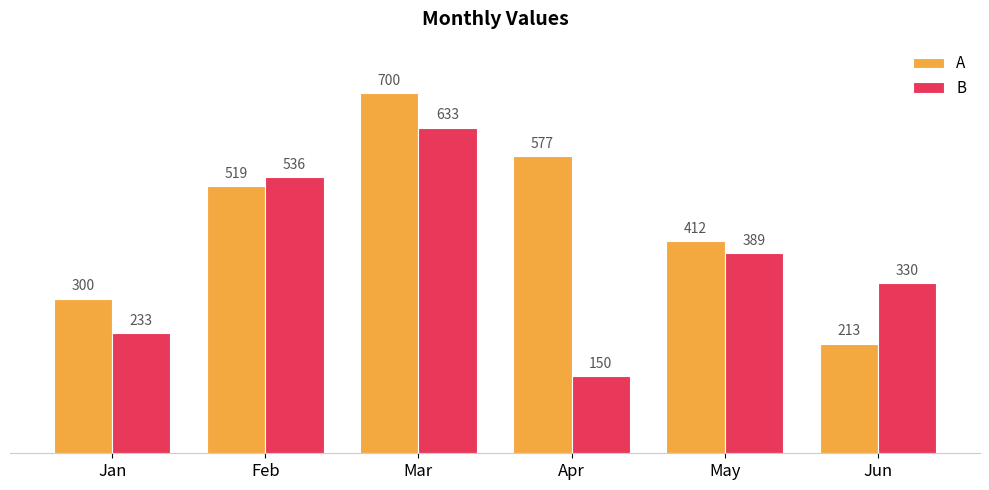

The B series shows 233 at Jan. True or false?

True